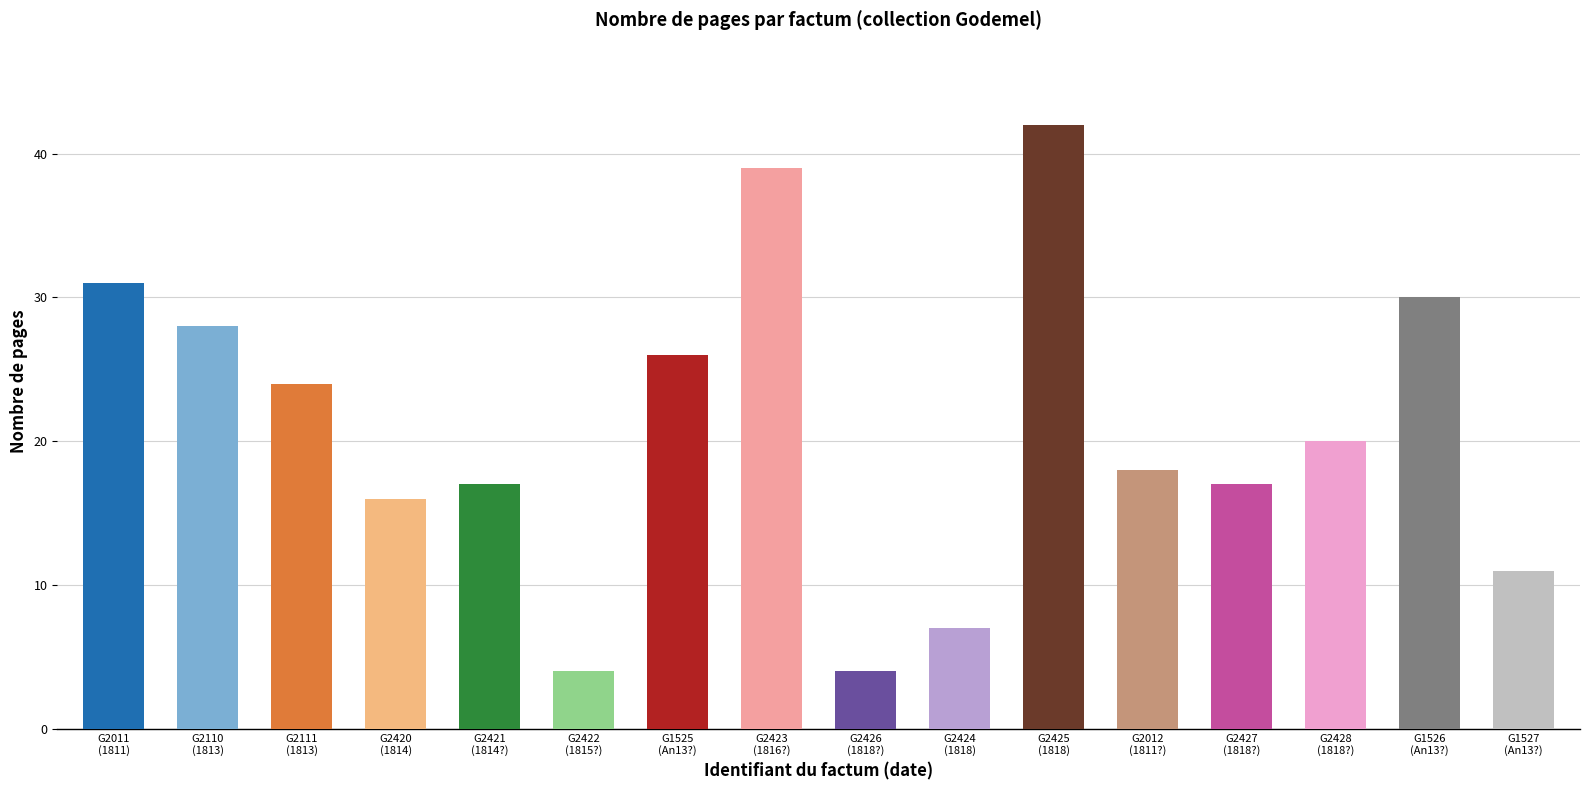

How many series are shown in this chart?

1